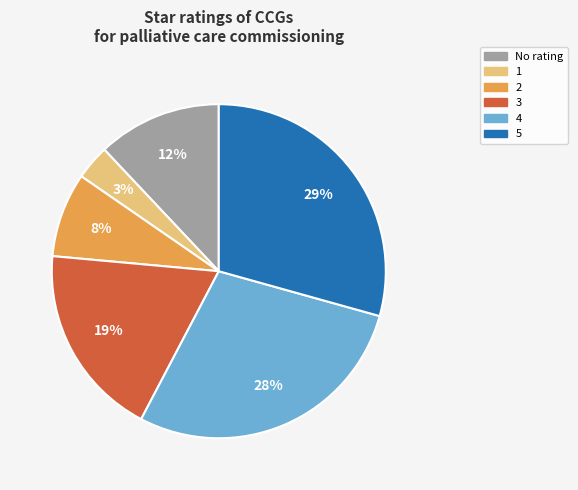

To the nearest percent, what is the average slice percentage?

17%